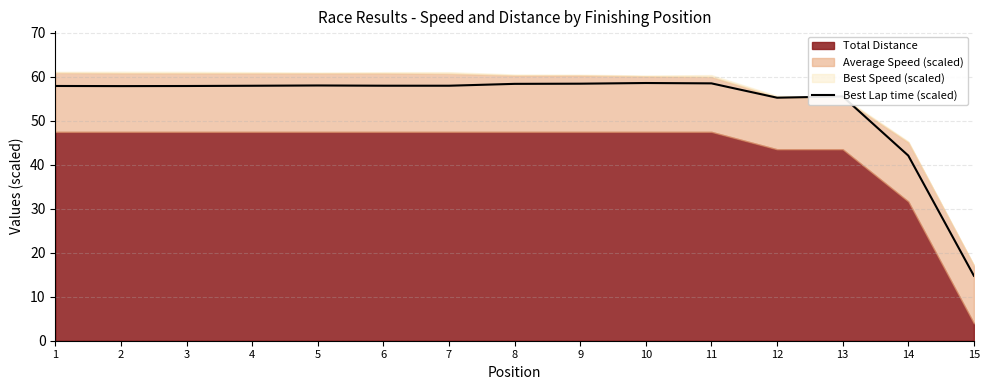

At which label is the value closest to 36?

14